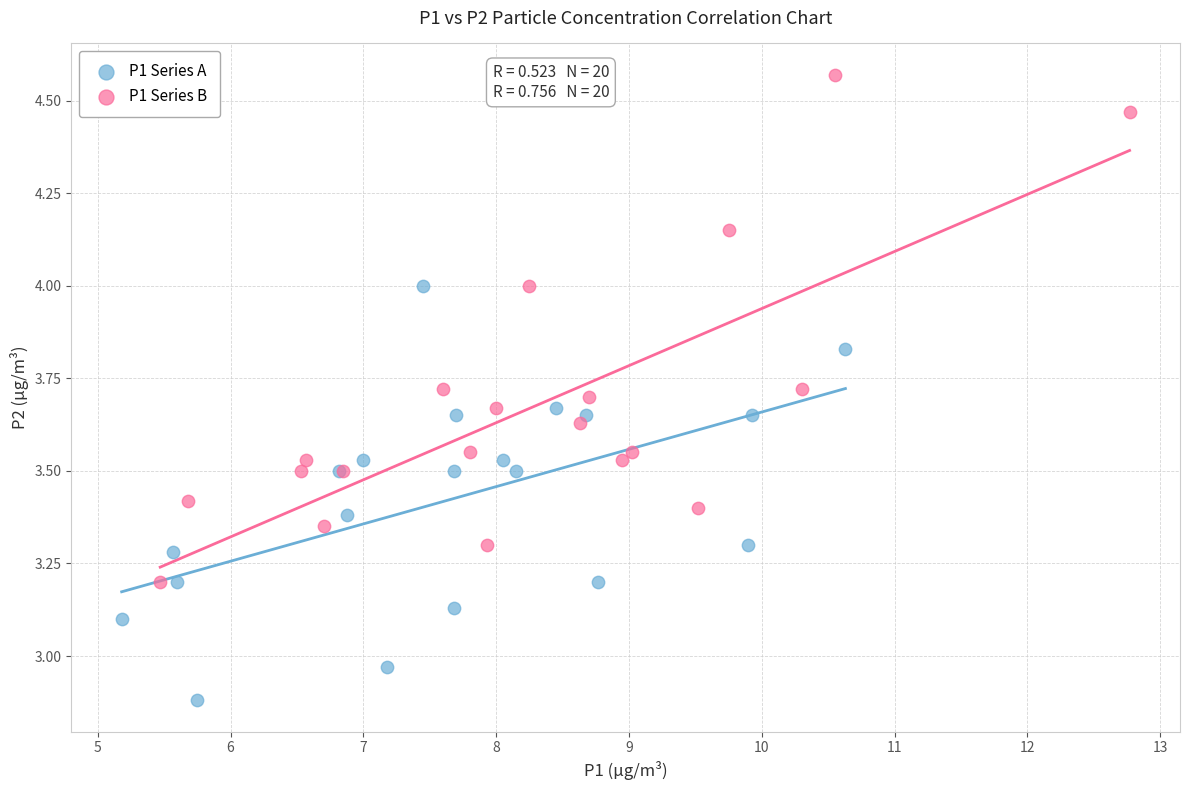

Which series has the largest Y range (max minus min)?

P1 Series B